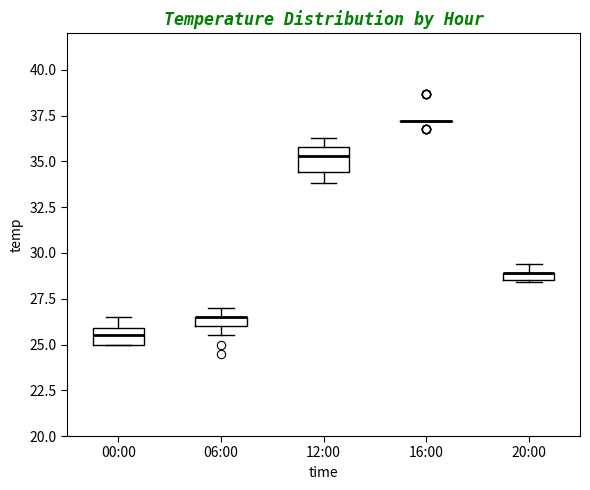

Which box is the tallest, from its lower edge to its upper edge?

12:00